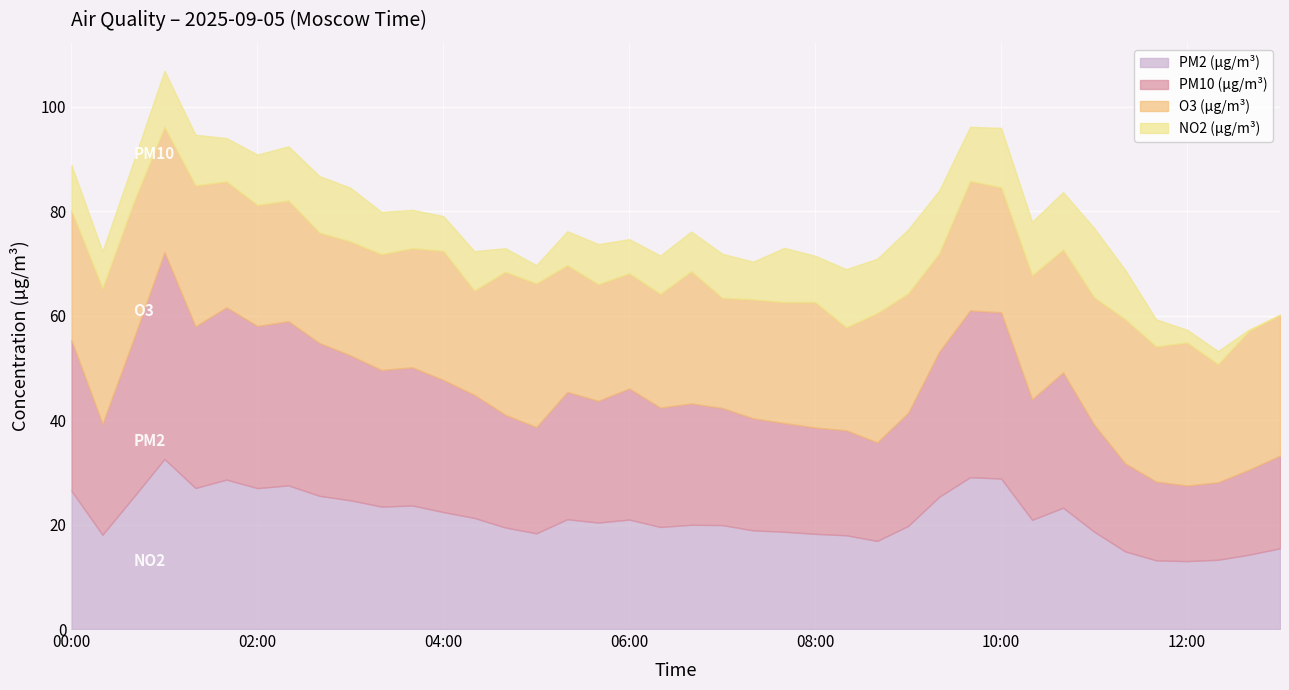

What is the highest value of the PM2 (µg/m³) series?

32.6